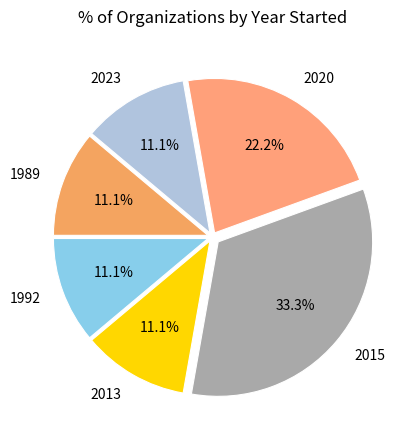

Approximately how many times larger is the value at 1989 compared to 2015?

0.3